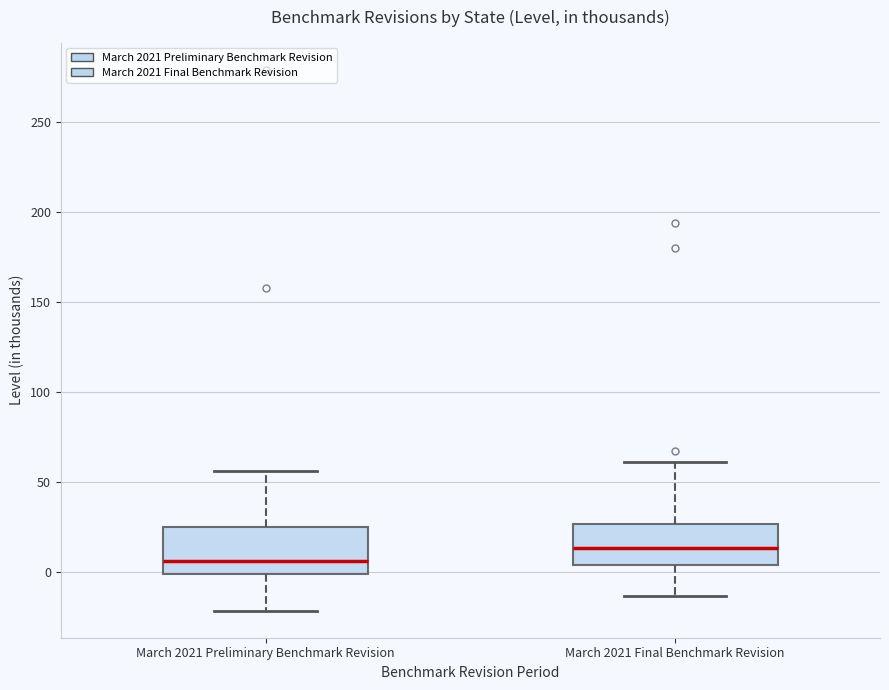

Which box's median line is the highest?

March 2021 Final Benchmark Revision